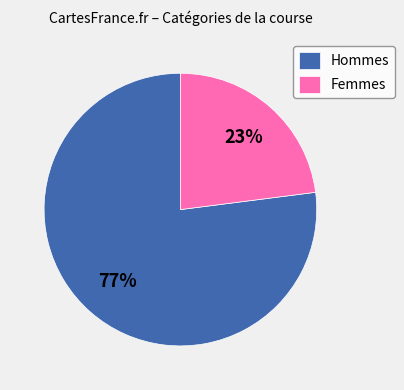

Which slice represents more than half of the pie?

Hommes